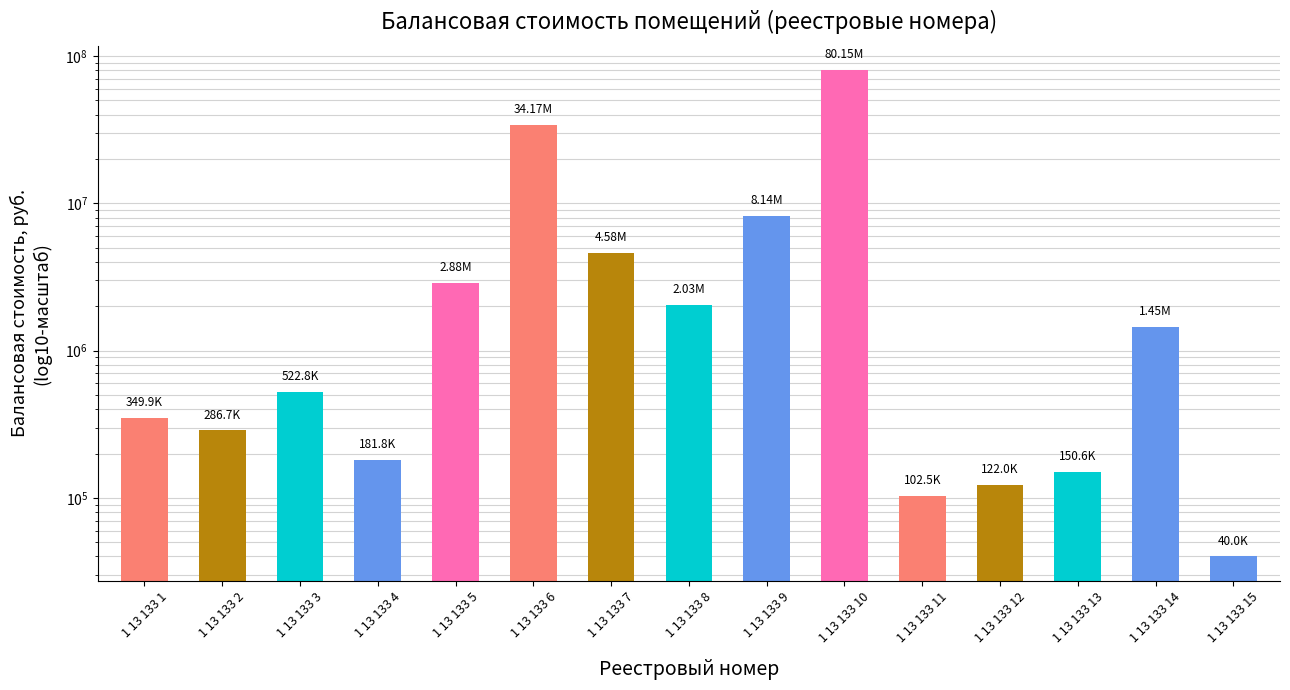

How many values exceed 522800?

7